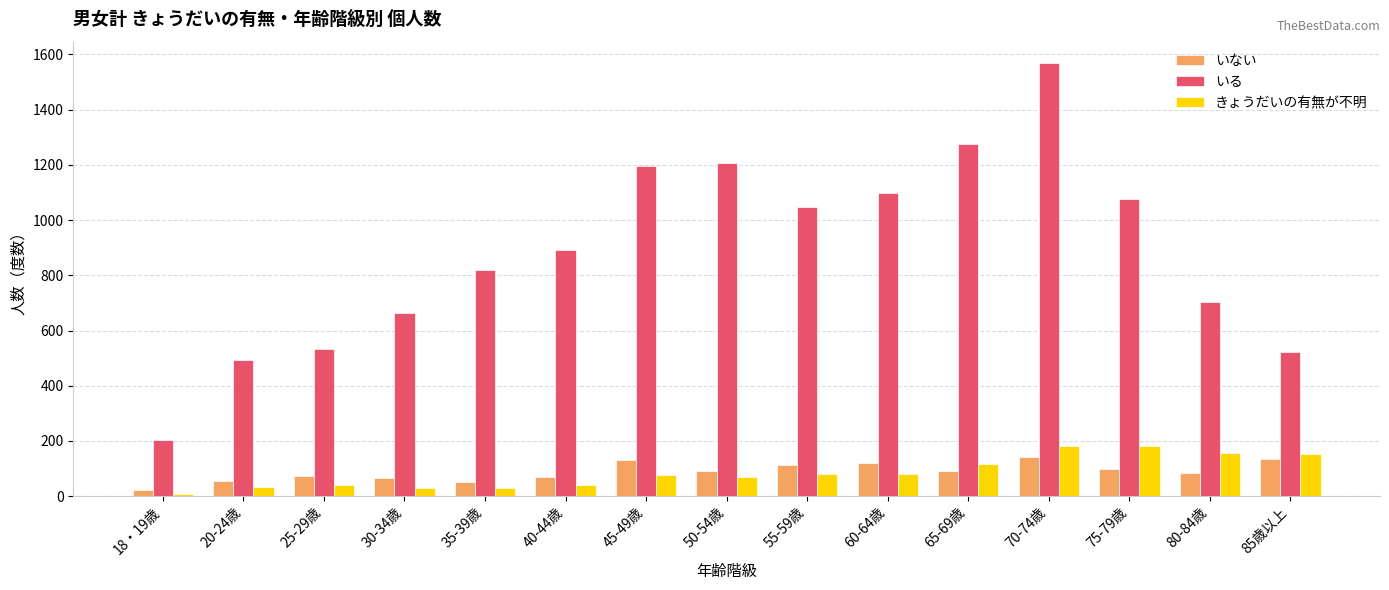

Rank the series at 85歳以上 from highest to lowest value.

いる, きょうだいの有無が不明, いない